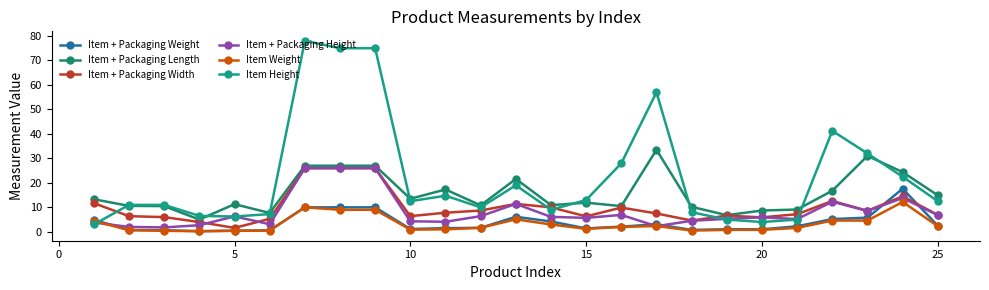

Does the chart have visible grid lines?

No